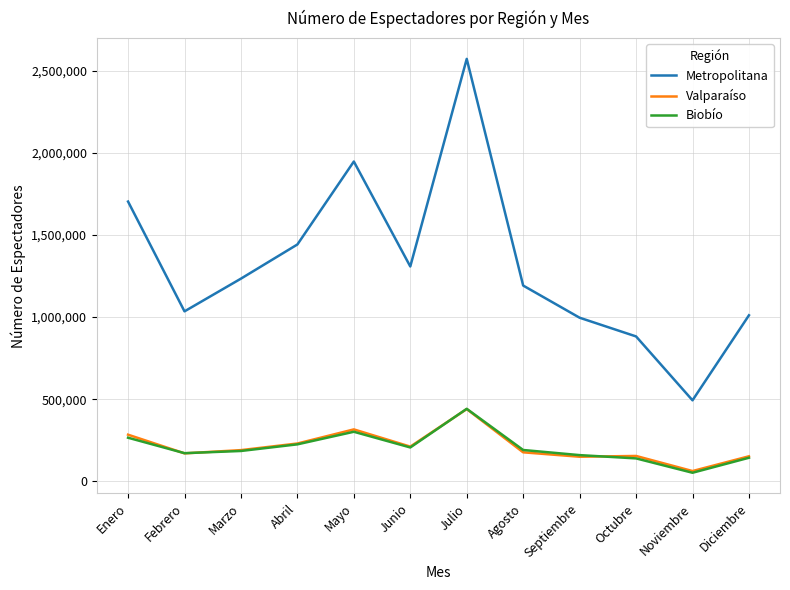

How many lines are shown in the chart?

3